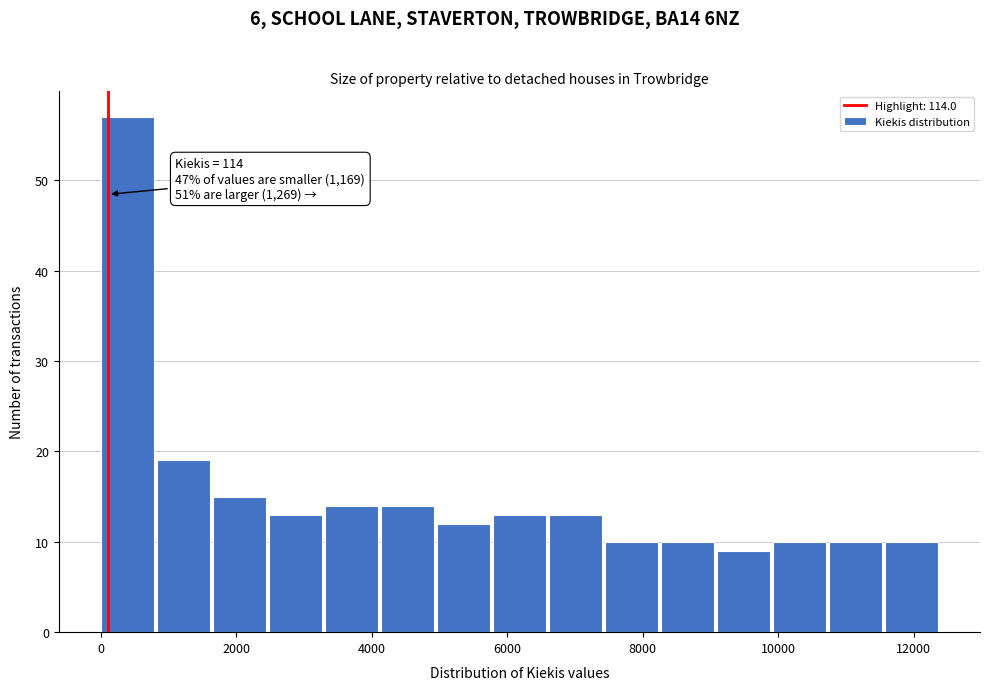

Over which range of the x-axis is the bar tallest?

0 to 800